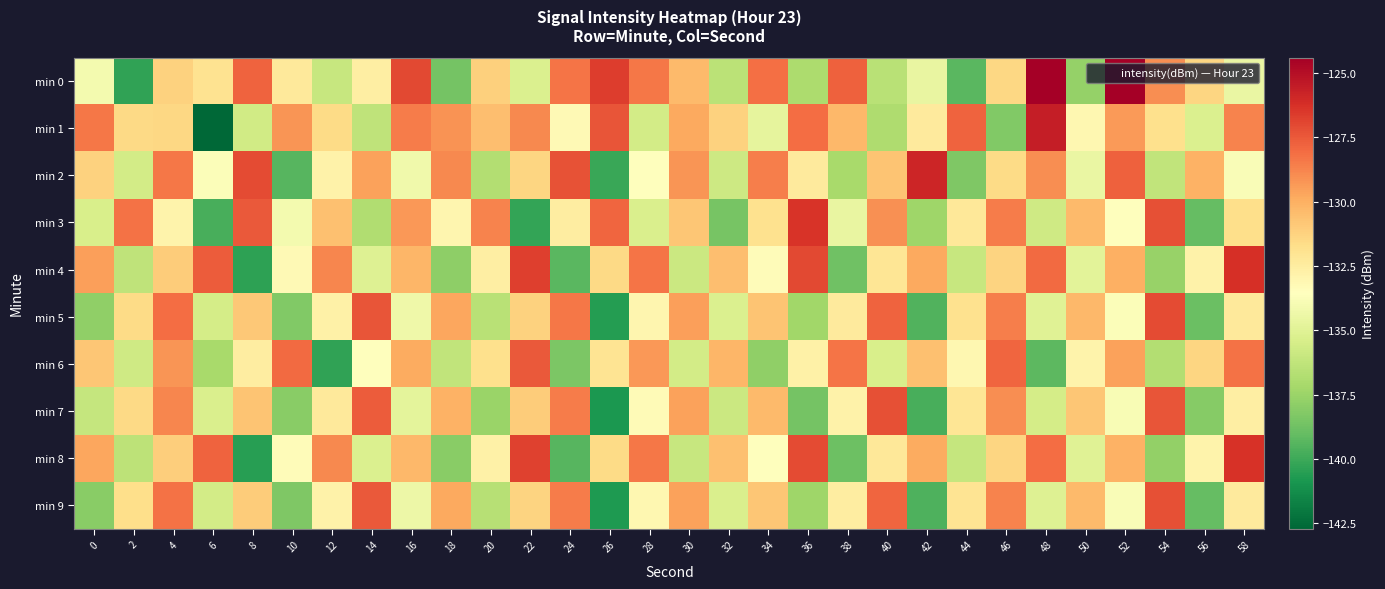

What is the difference between the highest and lowest values at 24?

12.1